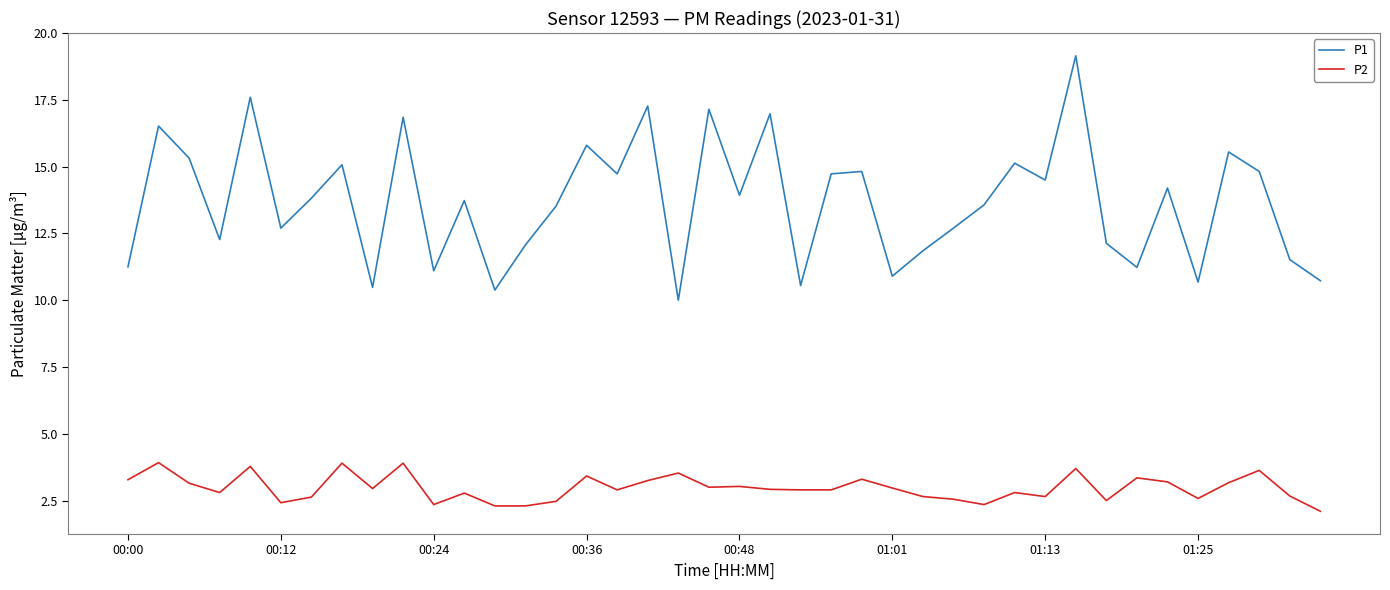

True or false: P1 and P2 intersect in this chart.

False